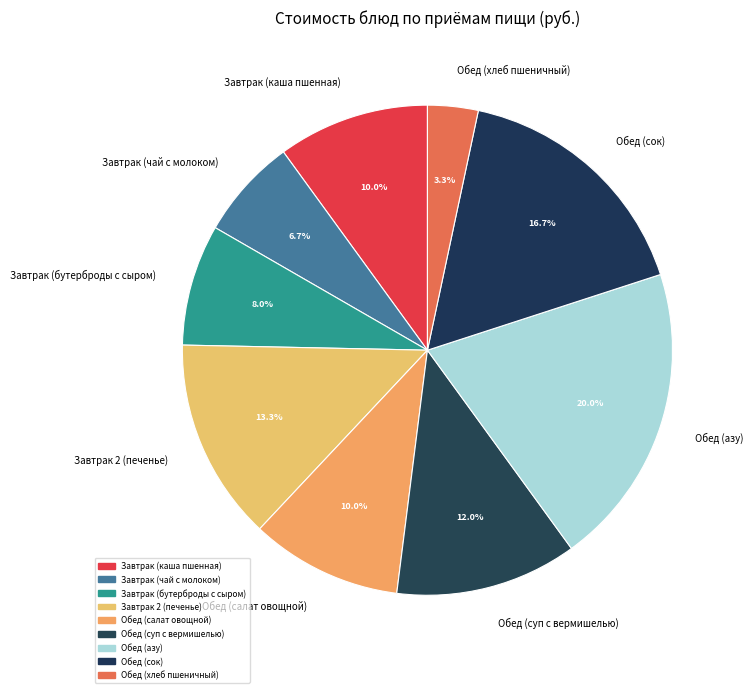

To the nearest percent, what percentage of the pie is Завтрак (бутерброды с сыром)?

8%